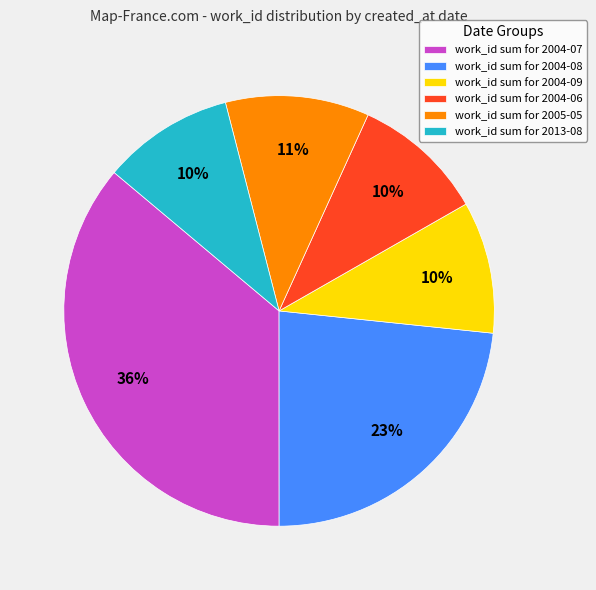

To the nearest percent, what percentage of the pie is work_id sum for 2005-05?

11%